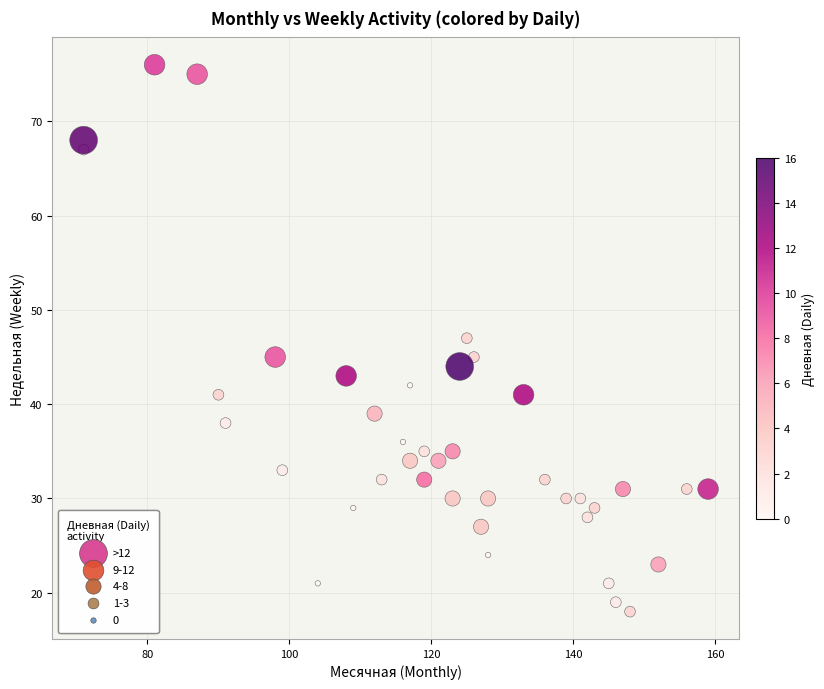

What is the range of Y values (max minus min)?

58